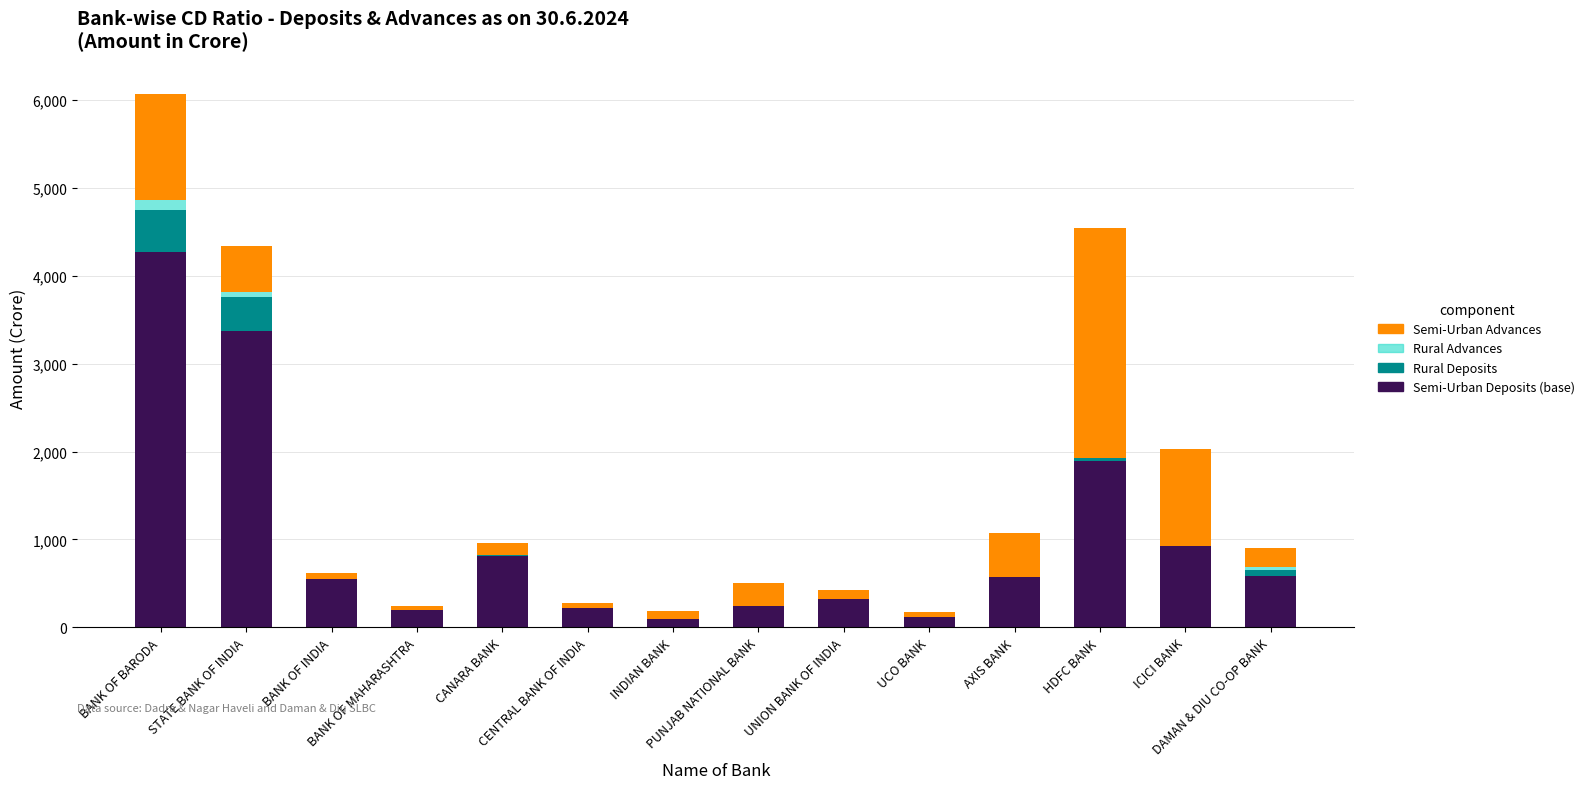

What is the highest value of the Semi-Urban Deposits (base) series?

4270.7